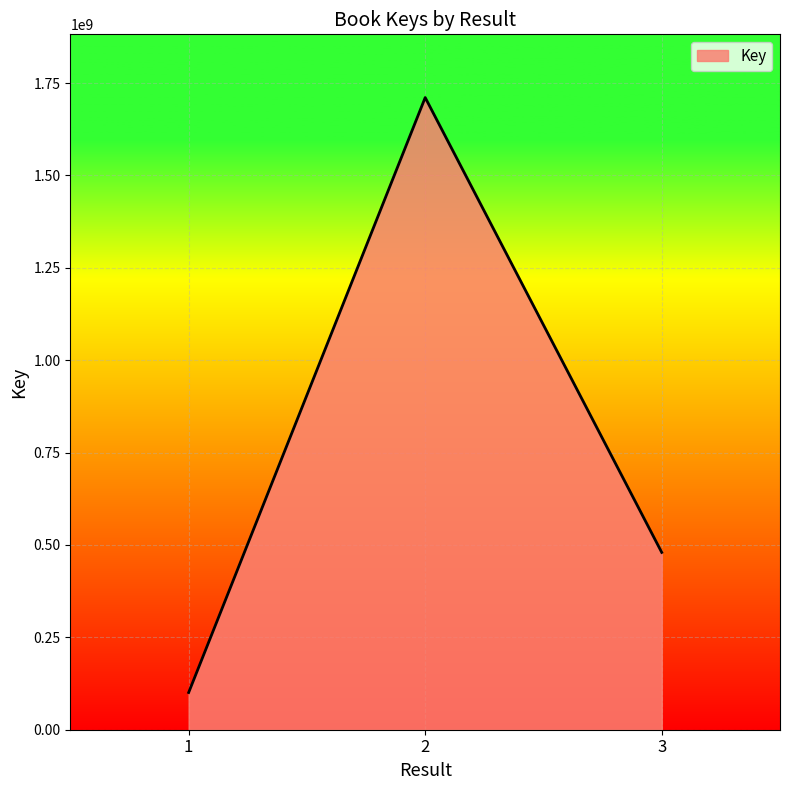

What is the smallest value displayed?

100700938